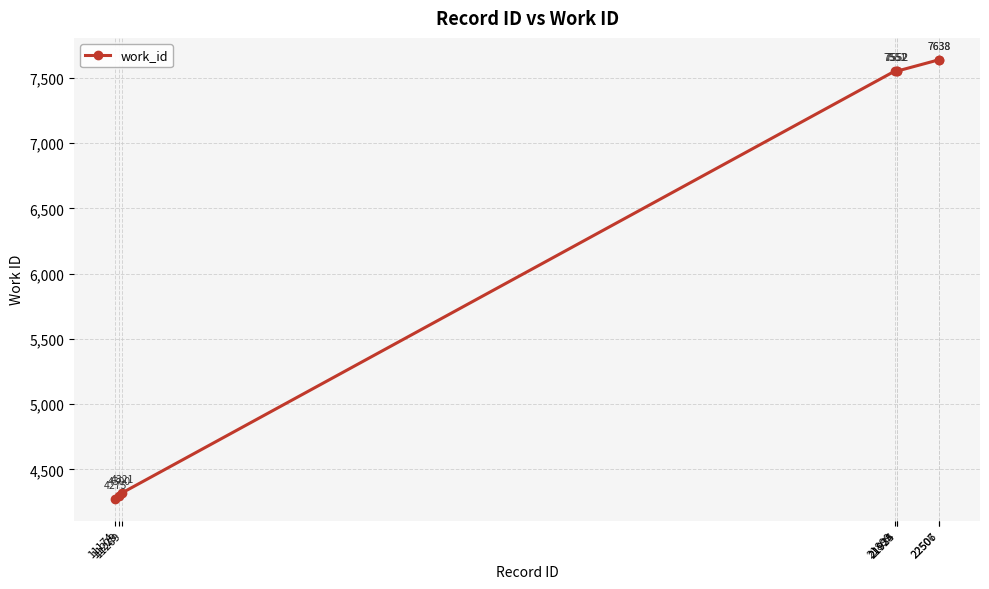

True or false: the data has more than 2 interior local peaks.

False